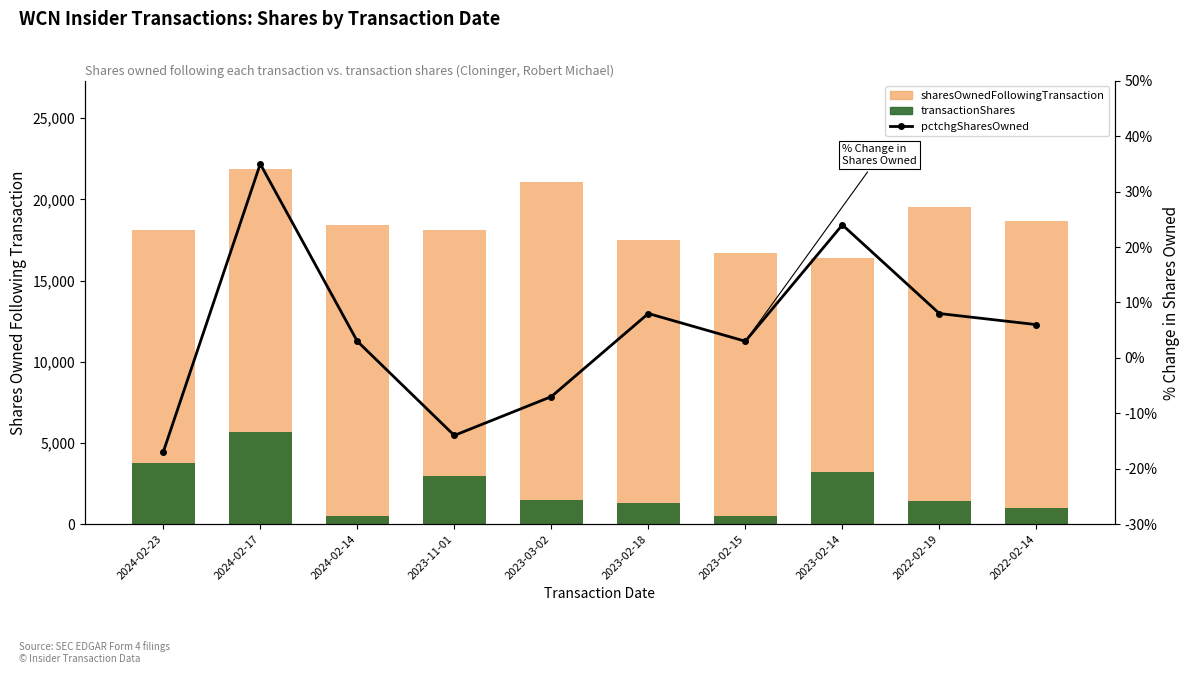

What is the total value across all series at 2023-02-15?

17215